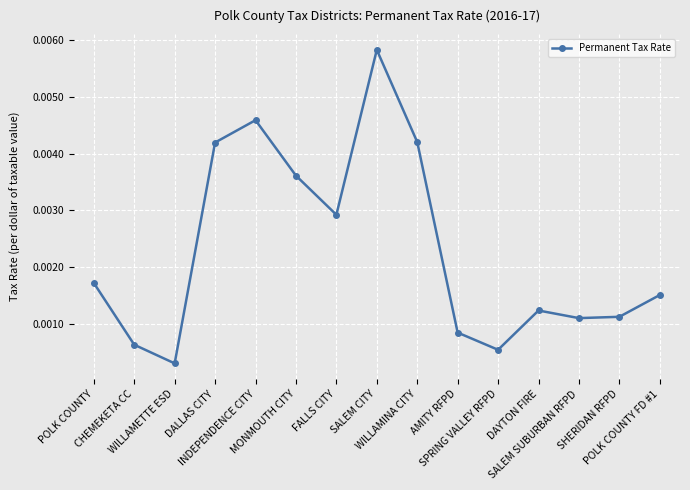

Does the chart display data point markers on the line(s)?

Yes